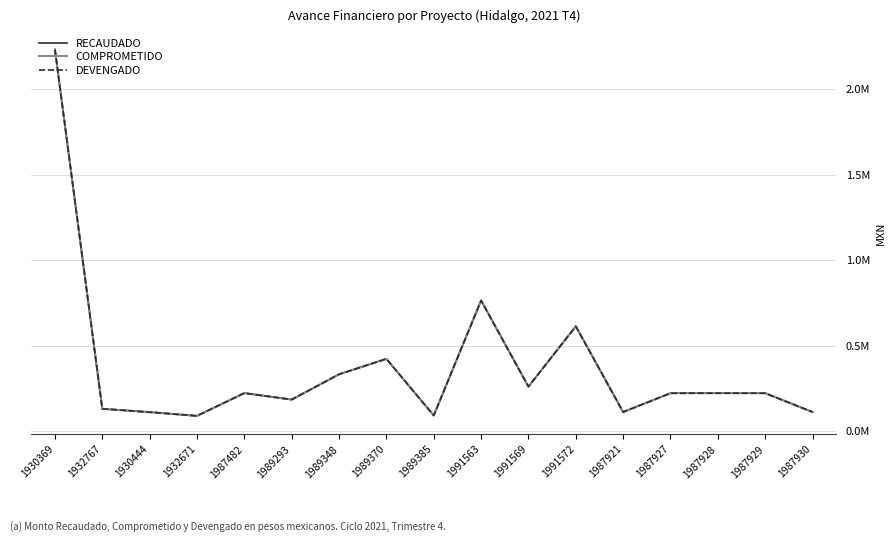

What is the difference between the highest and lowest values at 1991569?

317.8